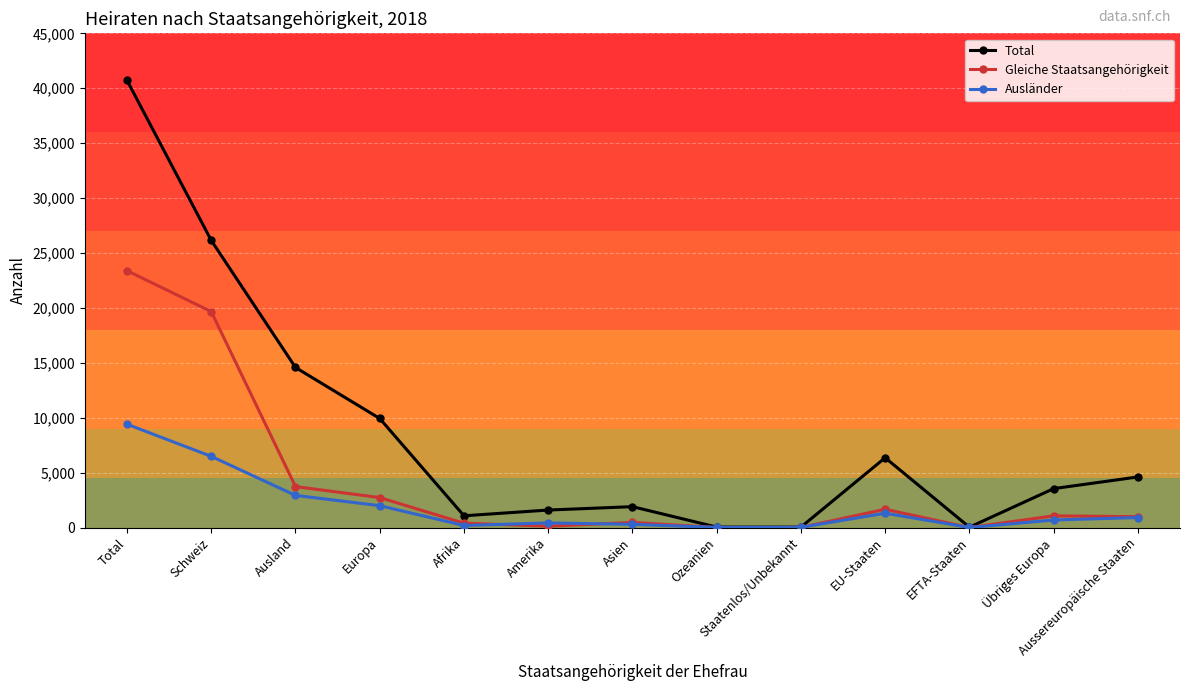

How many categories are shown in the chart?

13